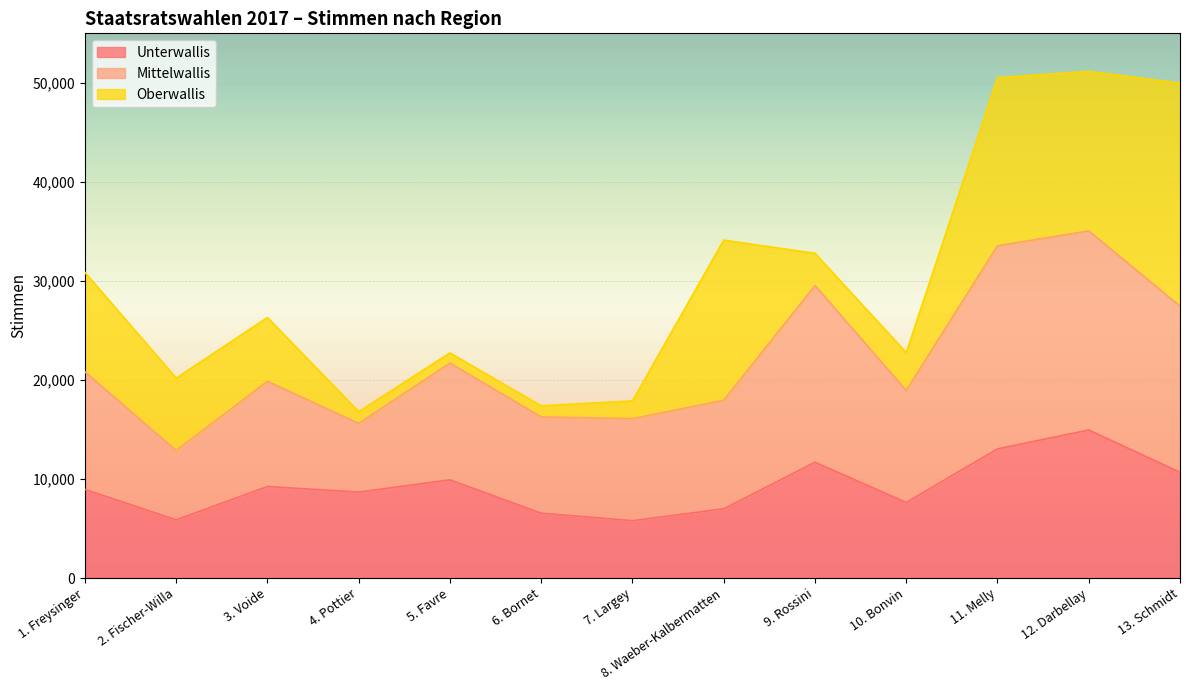

Where does the Mittelwallis series first go above 19862?

1. Freysinger